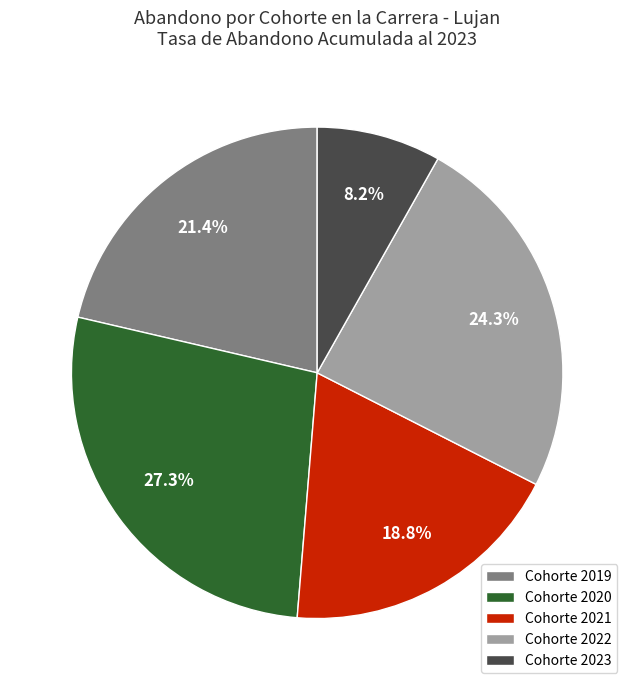

Rank the categories by value from lowest to highest.

Cohorte 2023, Cohorte 2021, Cohorte 2019, Cohorte 2022, Cohorte 2020